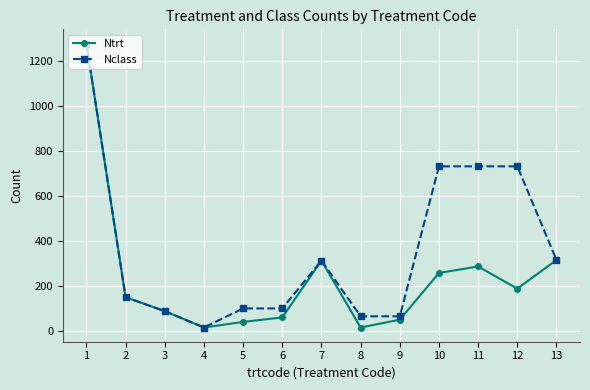

What is the greatest value displayed?

1280